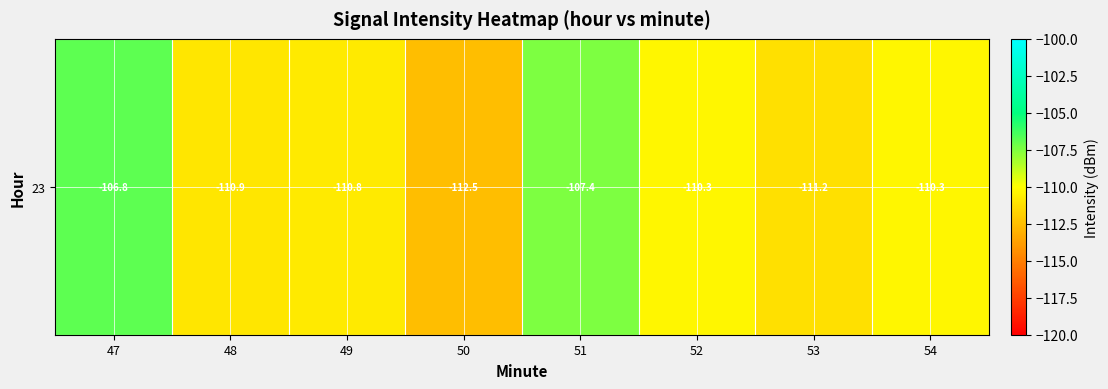

List the labels in order of value, smallest first.

50, 53, 48, 49, 54, 52, 51, 47